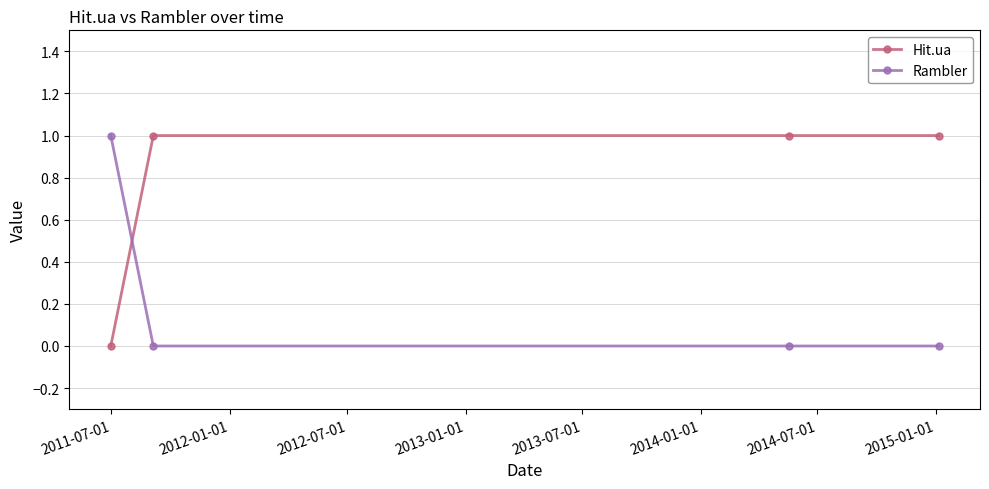

True or false: Hit.ua and Rambler cross at least once.

True